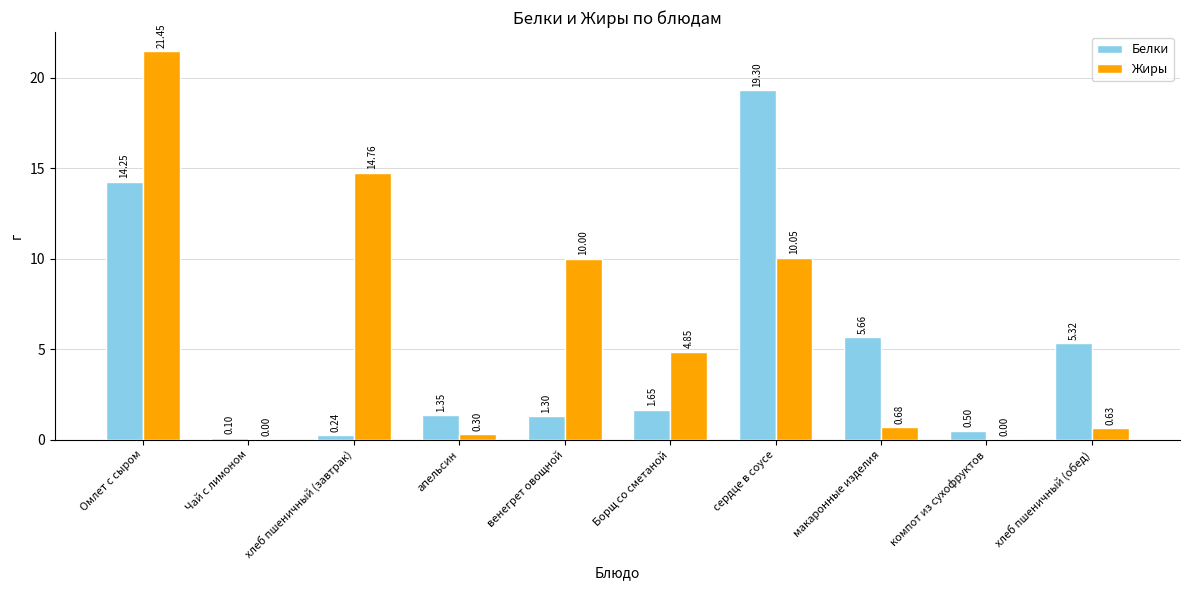

What is the sum of the Белки values at венегрет овощной and сердце в соусе?

20.6